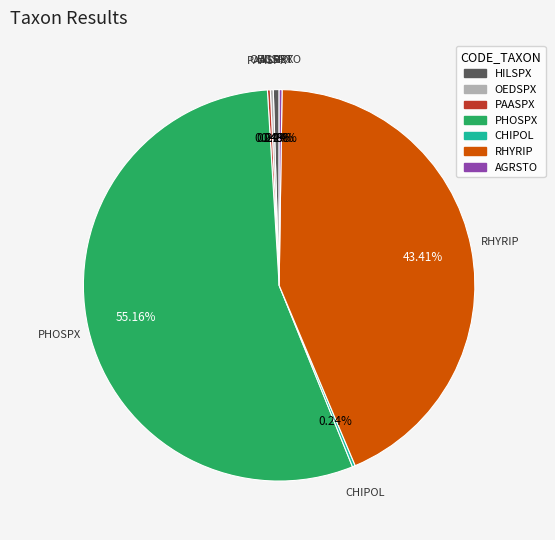

Which category accounts for the majority?

PHOSPX